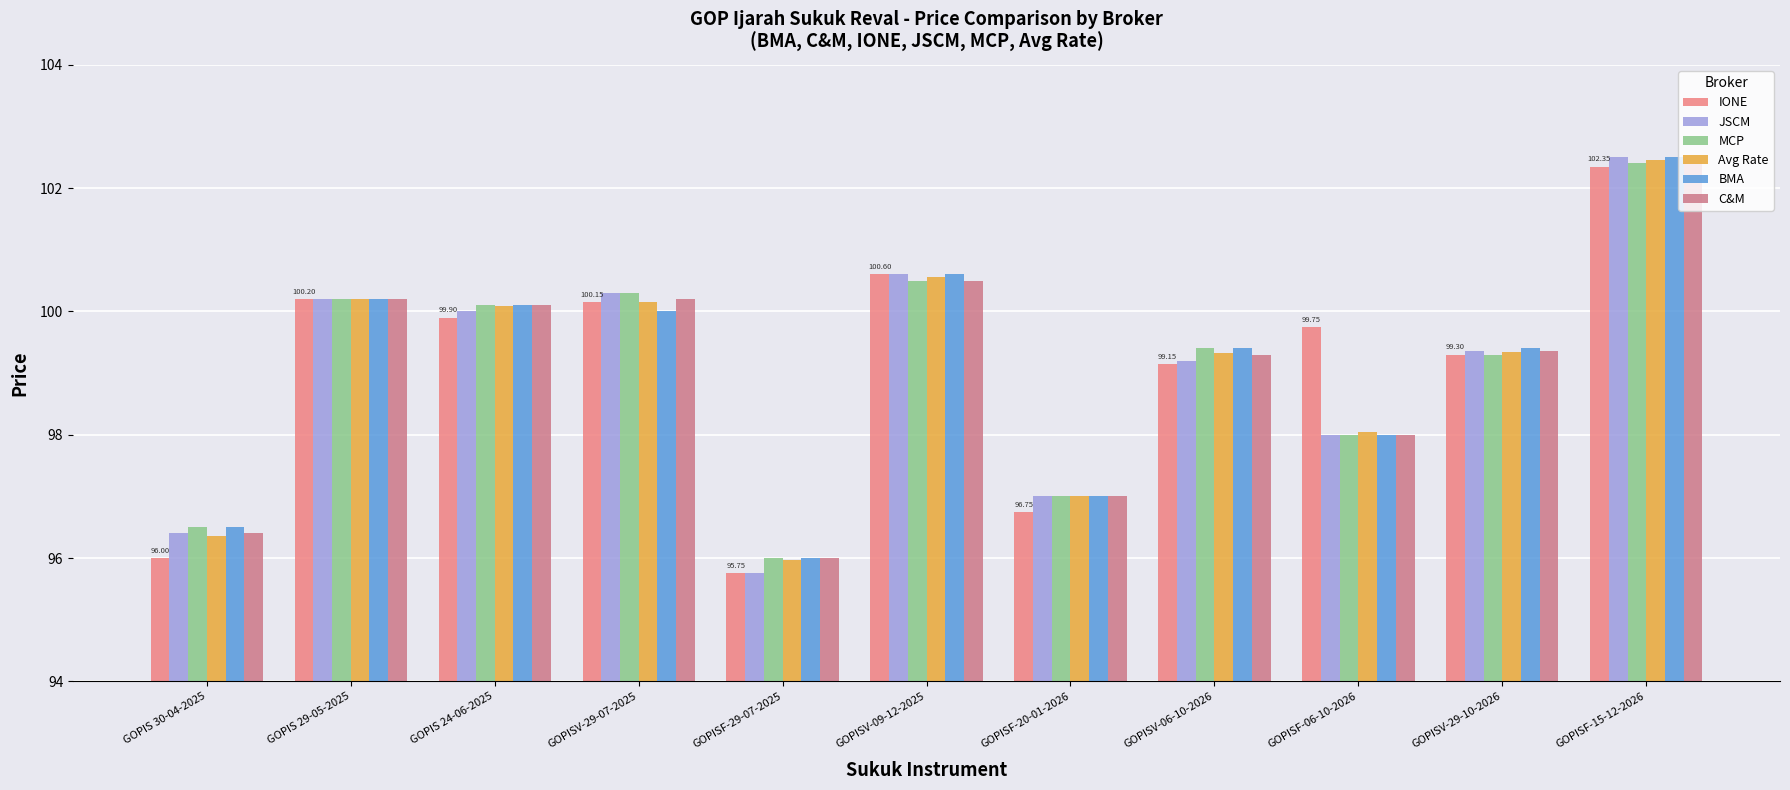

What is the greatest value displayed?

102.5